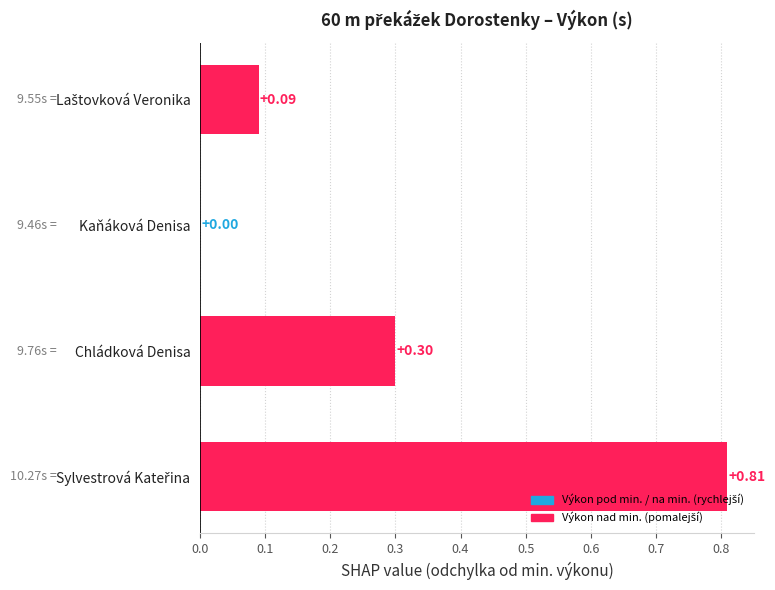

What is the change in value from Kaňáková Denisa to Chládková Denisa?

+0.3